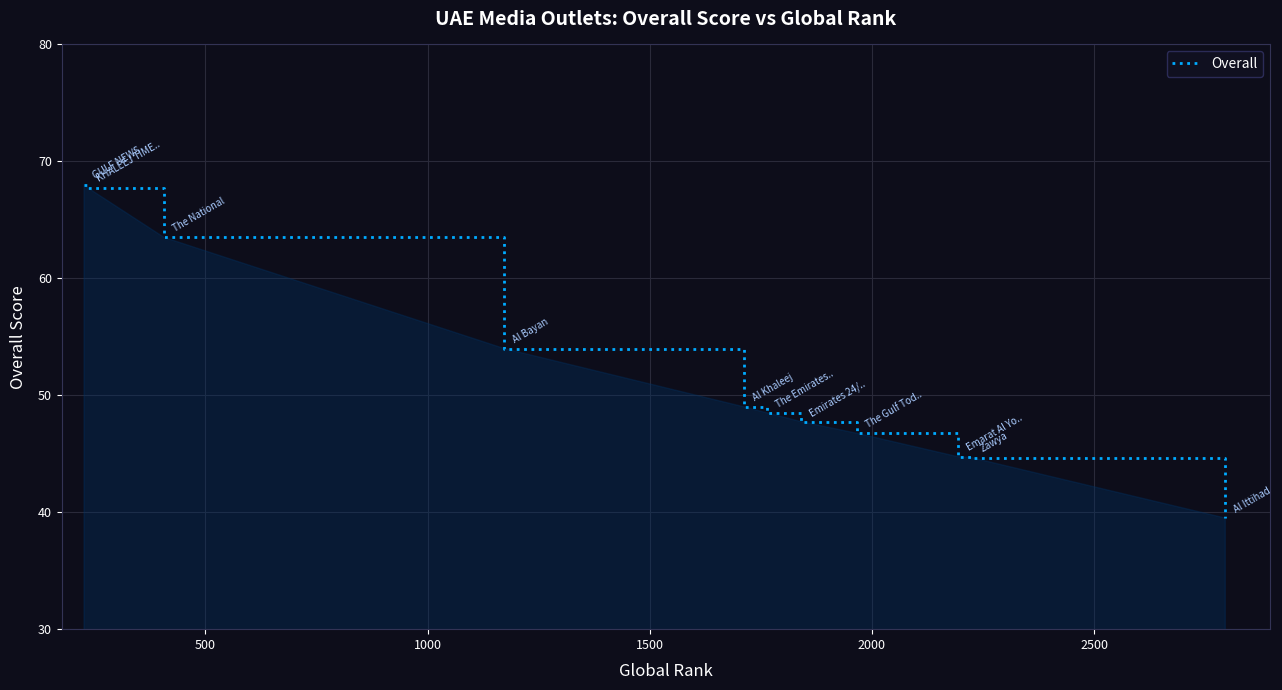

What is the smallest value displayed?

39.5